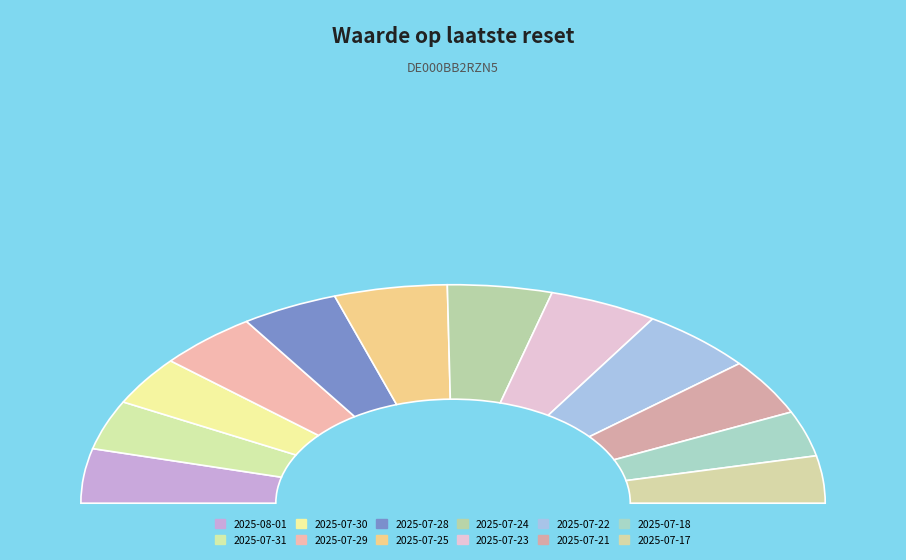

The 2025-07-29 slice represents 1% of the pie. True or false?

False